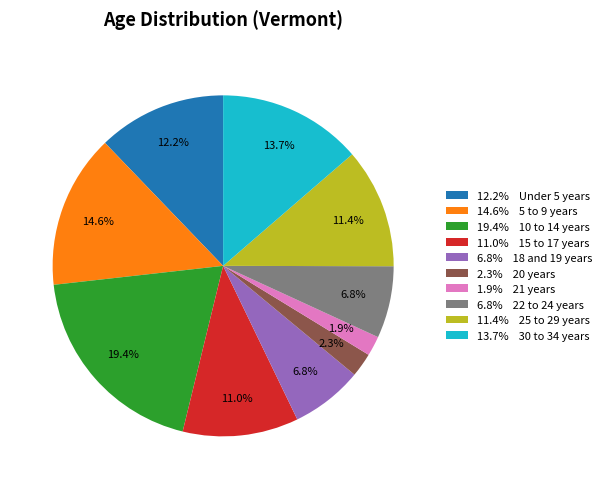

How much of the chart is everything except 14.6% 5 to 9 years?

85.4%